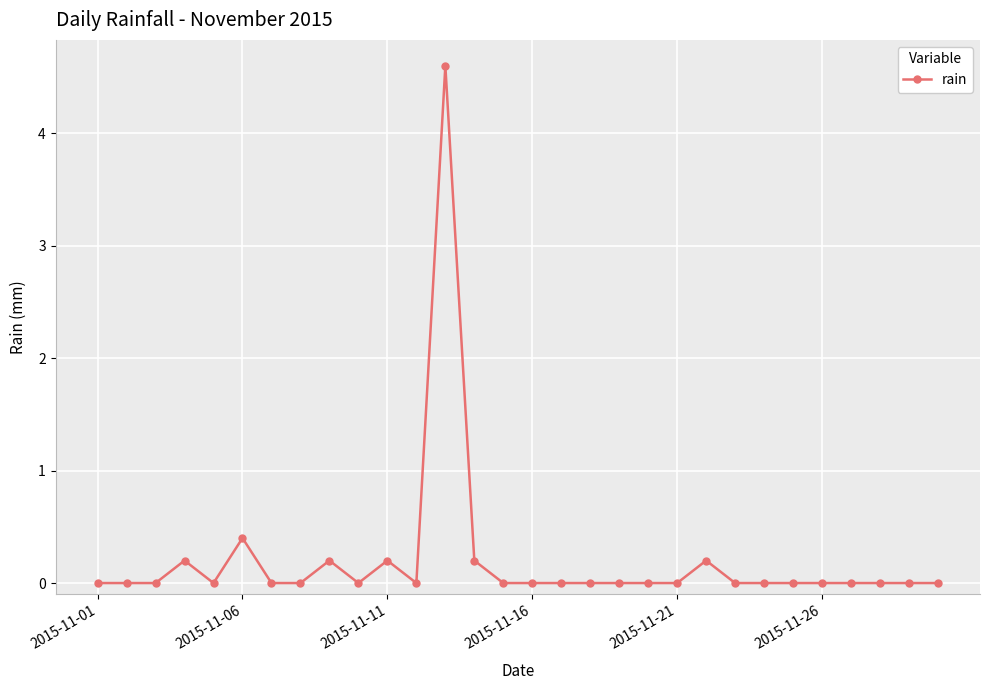

What is the maximum value shown in the chart?

4.6